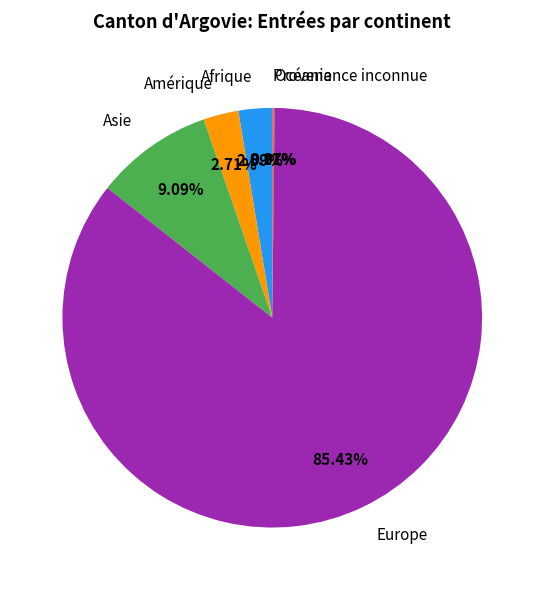

Which slice is the largest?

Europe